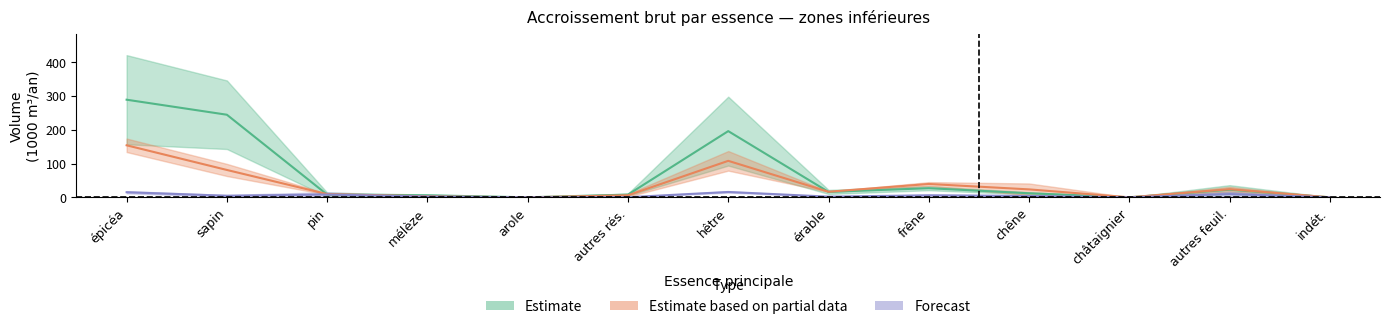

Reading left to right, extract all data points from this chart.

Estimate: 289.0	244.5	8.0	6.0	0.0	8.0	196.0	16.0	27.0	12.0	0.0	22.5	0.0
Estimate based on partial data: 154.0	81.0	9.5	3.0	0.0	6.0	108.0	16.5	39.5	23.5	0.0	24.0	0.0
Forecast: 15.1	4.5	8.2	2.2	0.0	0.2	15.8	2.0	5.9	4.0	0.0	9.6	0.0